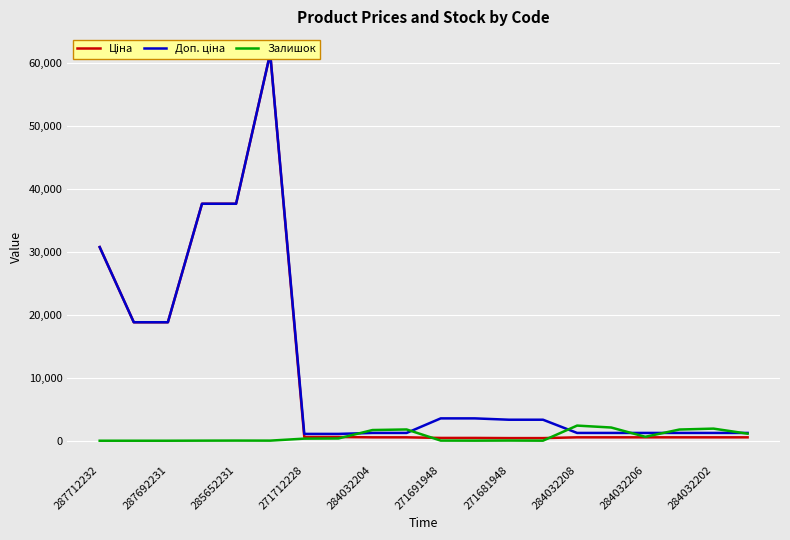

Is it true that Залишок equals 23 at 285652231?

True